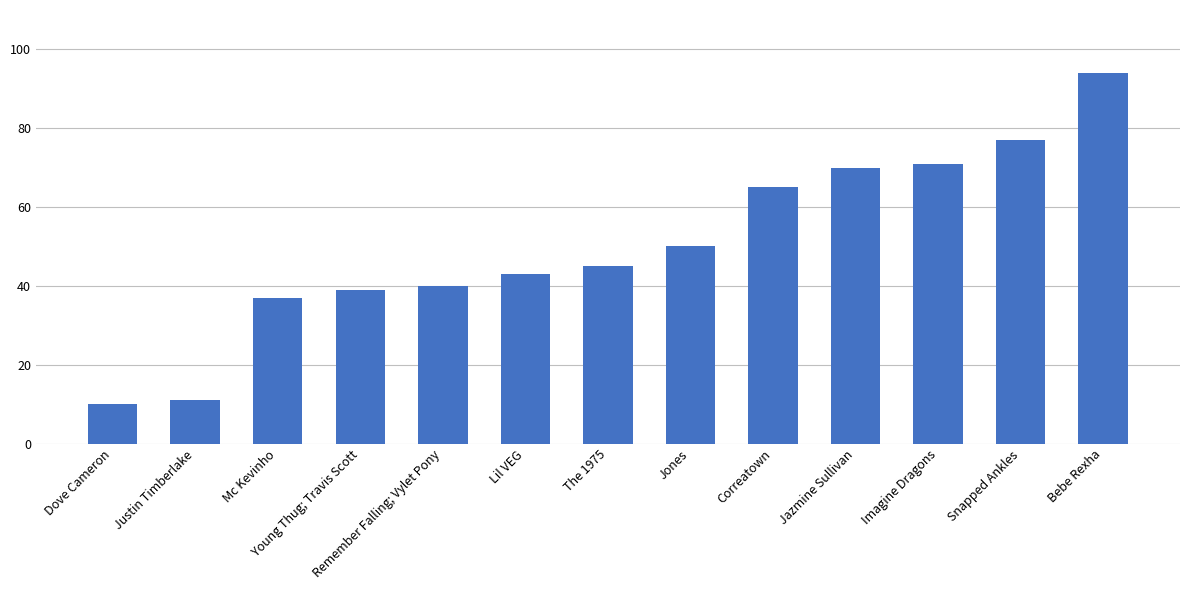

List the labels in order of value, largest first.

Bebe Rexha, Snapped Ankles, Imagine Dragons, Jazmine Sullivan, Correatown, Jones, The 1975, Lil VEG, Remember Falling; Vylet Pony, Young Thug; Travis Scott, Mc Kevinho, Justin Timberlake, Dove Cameron